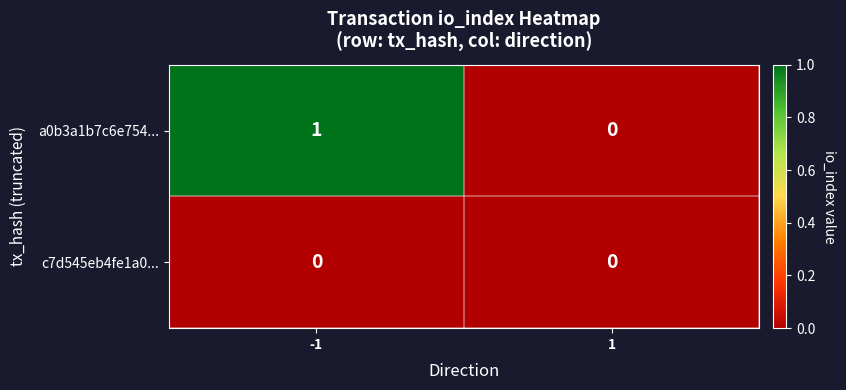

Is it true that c7d545eb4fe1a0... equals 0 at 1?

True